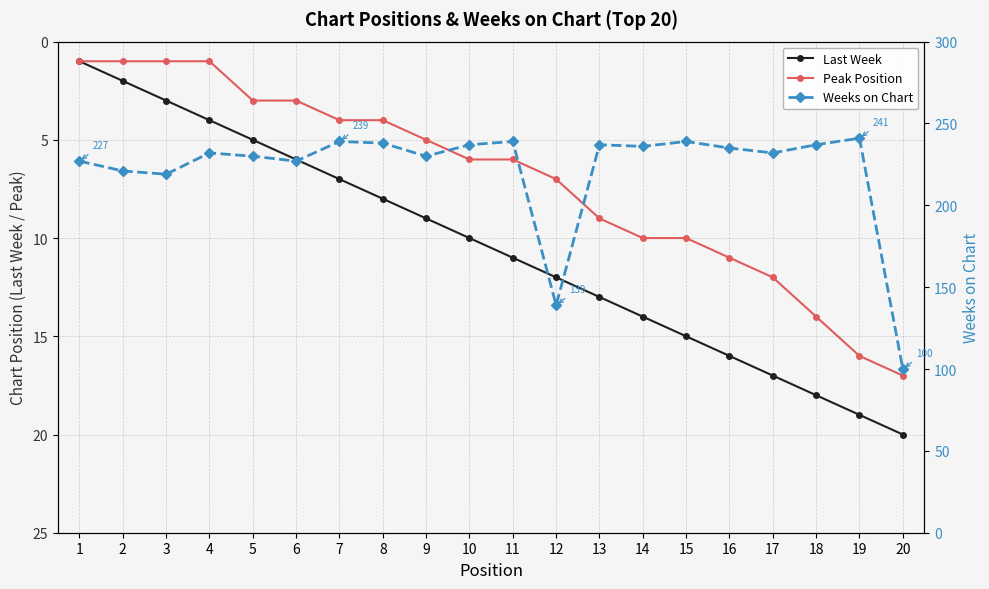

Rank the categories by Weeks on Chart value from highest to lowest.

19, 7, 11, 15, 8, 10, 13, 18, 14, 16, 4, 17, 5, 9, 1, 6, 2, 3, 12, 20